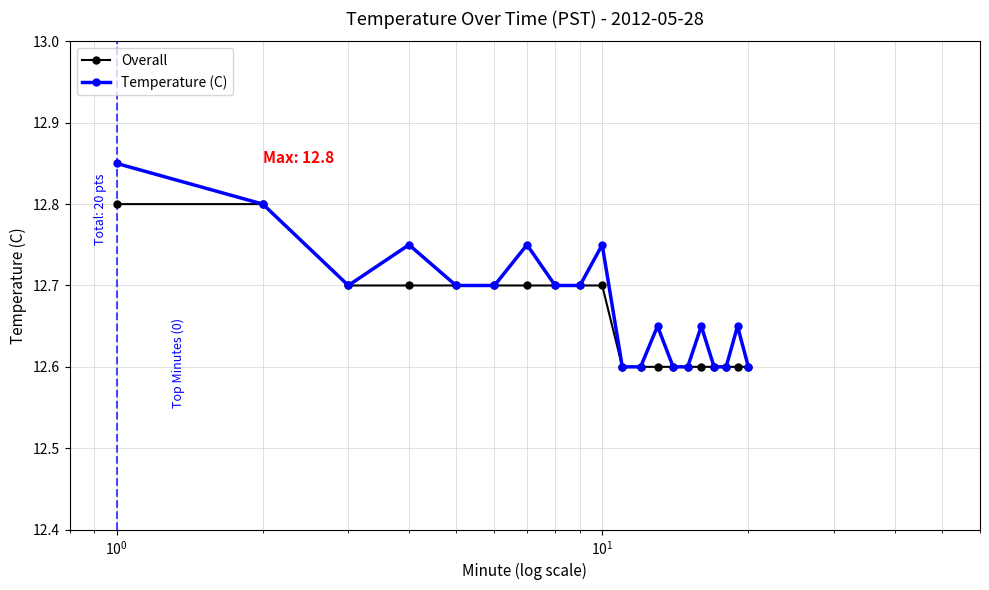

List the series in order of their peak value, highest first.

Temperature (C), Overall